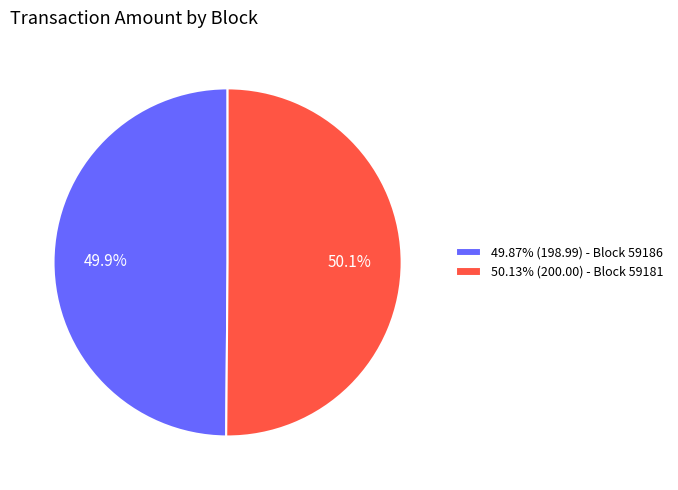

Is there any slice that represents more than half of the pie?

Yes